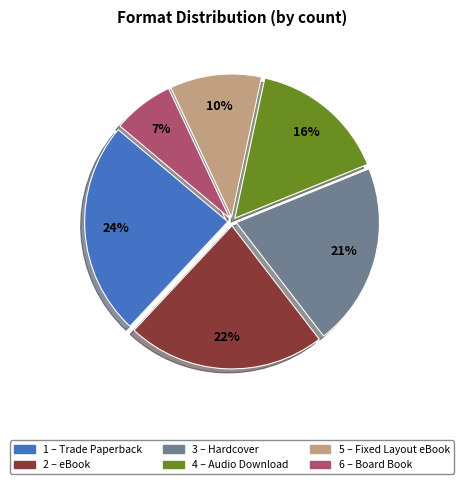

To the nearest percent, what is the average slice percentage?

17%